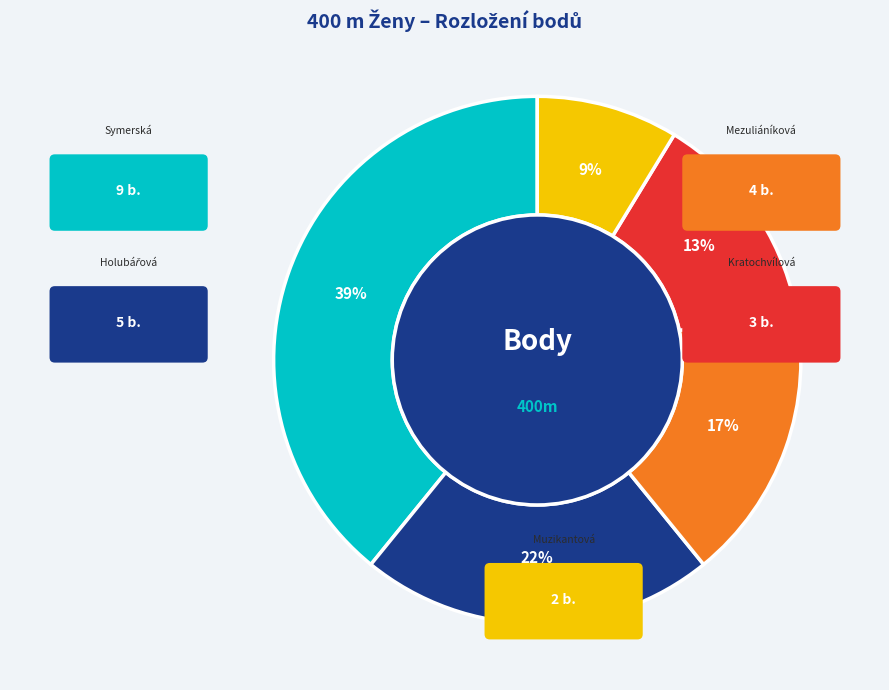

Combined, do Holubářová Věra and Kratochvílová Alžběta account for over 50%?

No